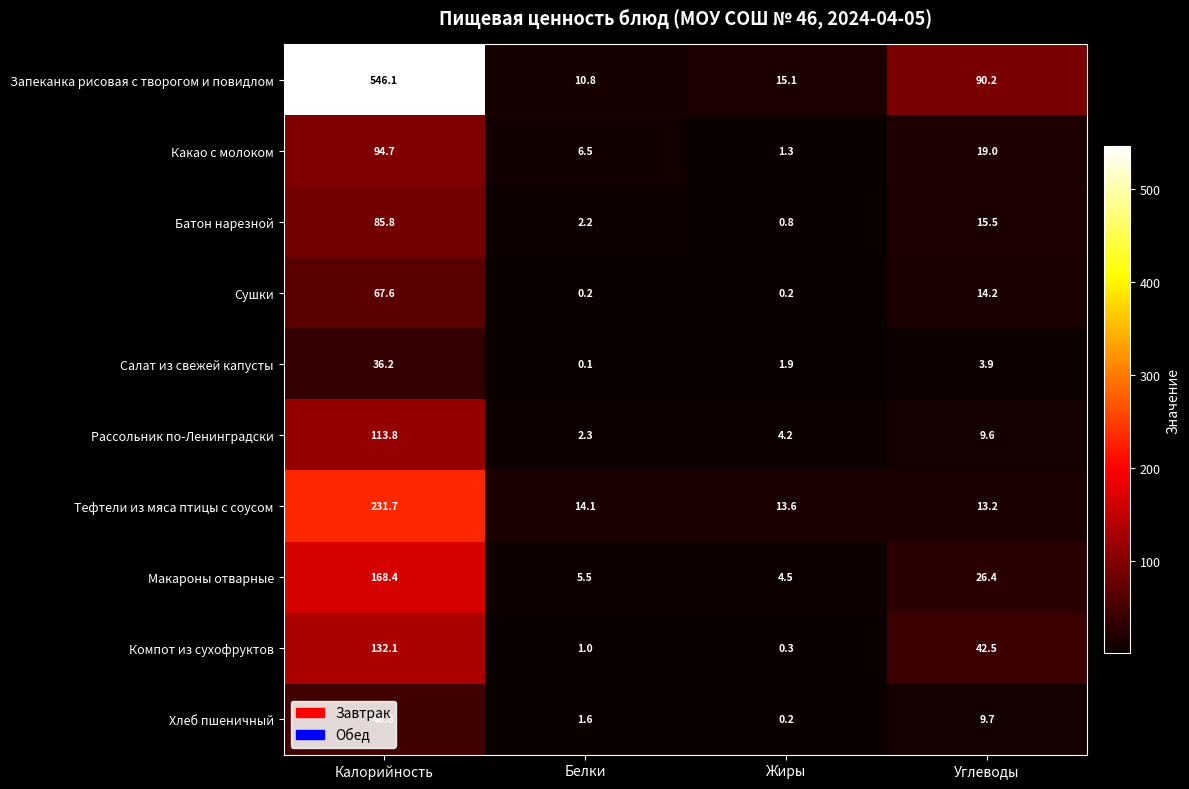

Which label corresponds to the largest value in the chart?

Калорийность